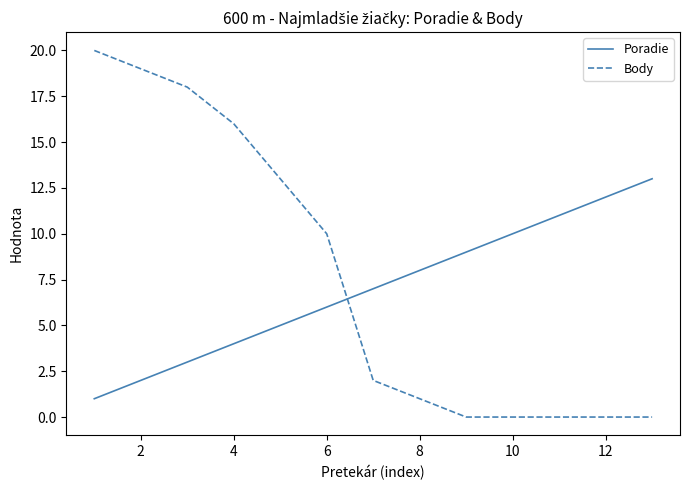

Reading right to left, list all the values displayed in this chart.

Poradie: 13	12	11	10	9	8	7	6	5	4	3	2	1
Body: 0	0	0	0	0	1	2	10	13	16	18	19	20